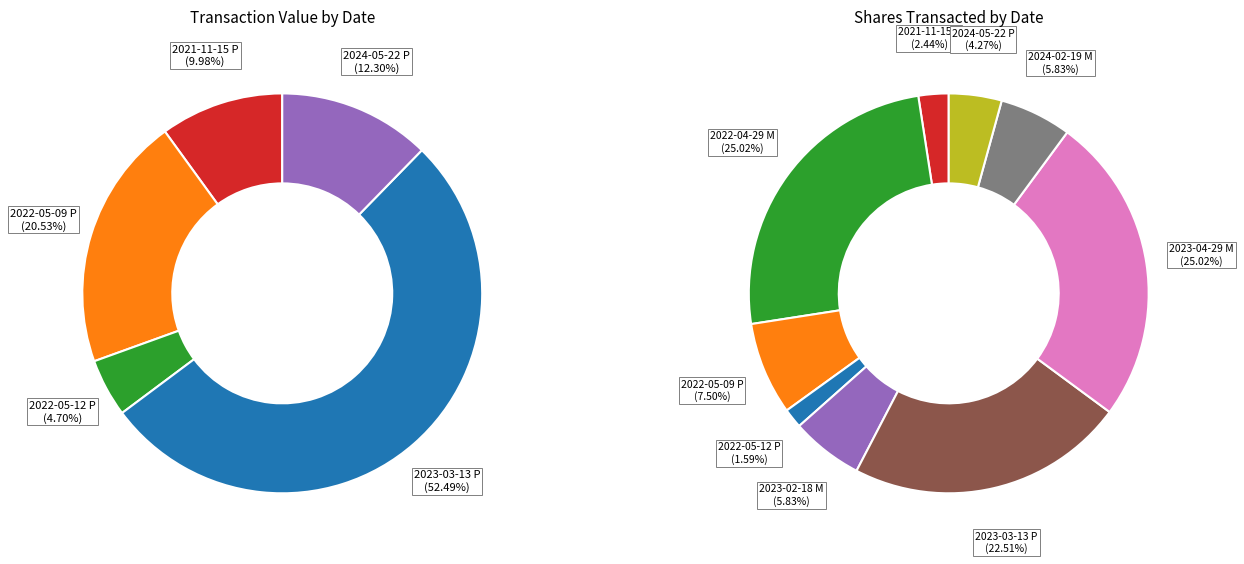

How many segments does this pie chart have?

9